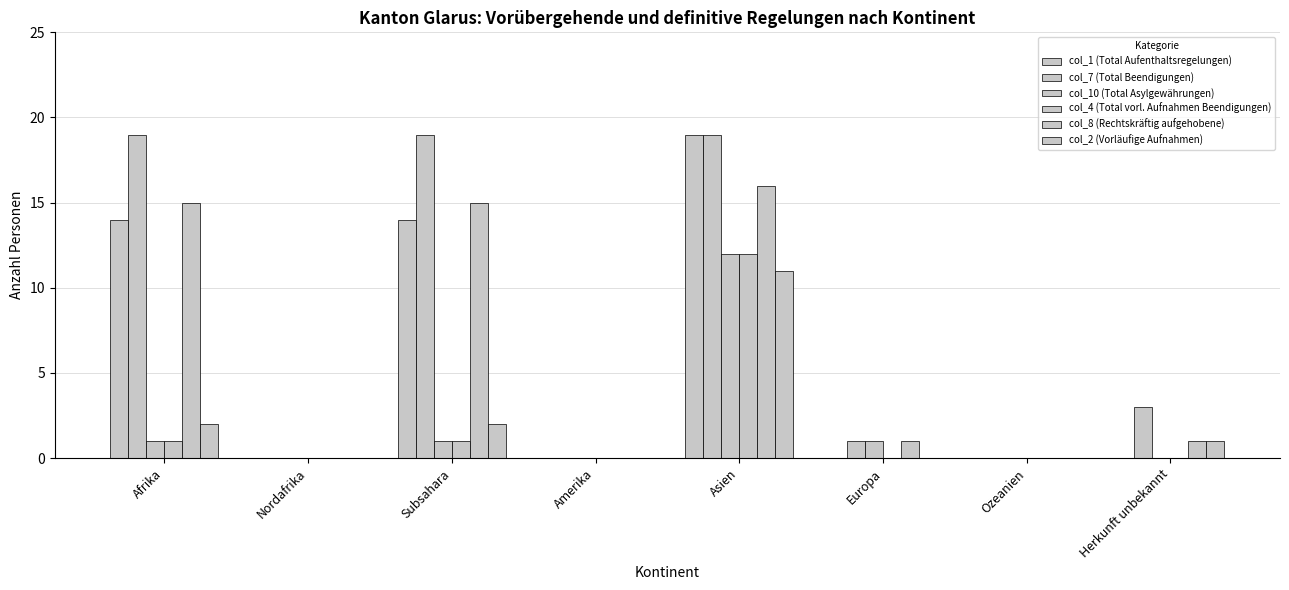

Are the bars horizontal?

No